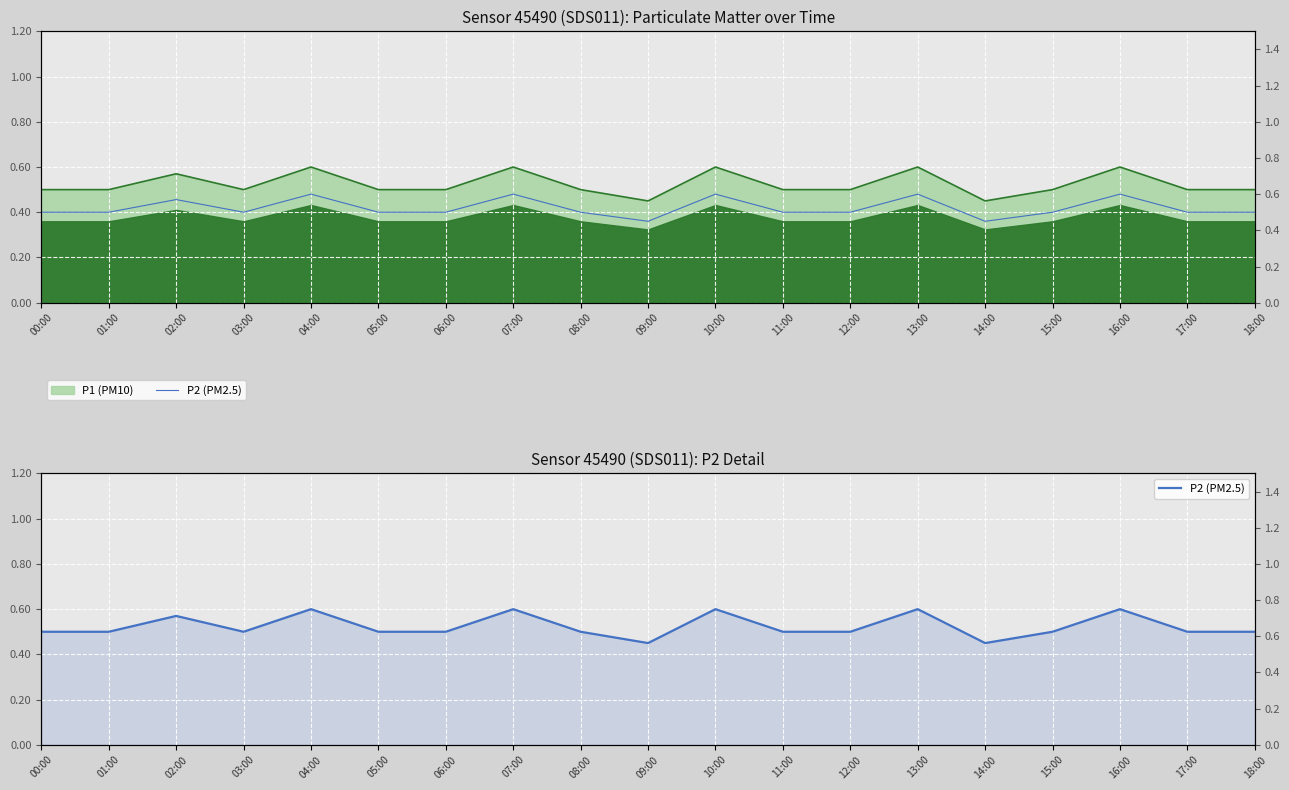

What position from the left is 03:00?

4